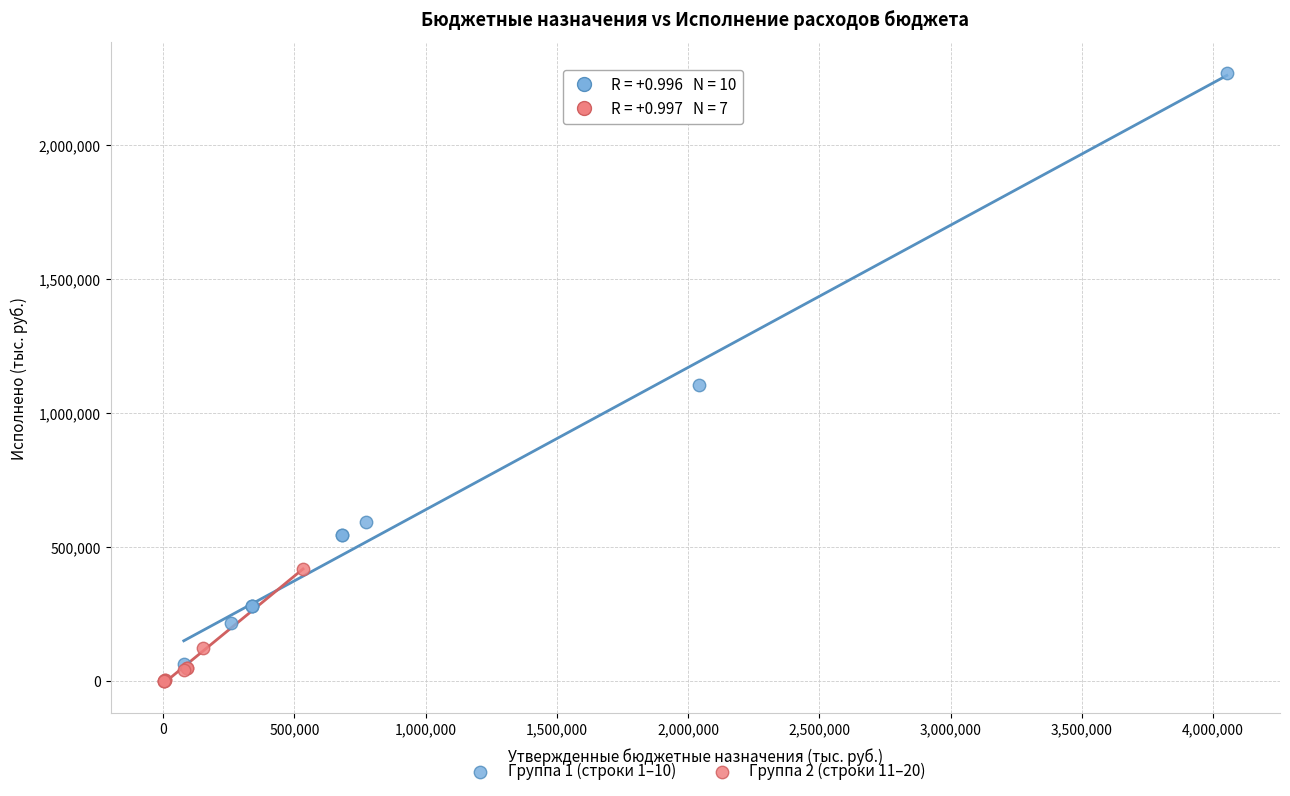

Which series has the widest spread of Y values?

Группа 1 (строки 1–10)